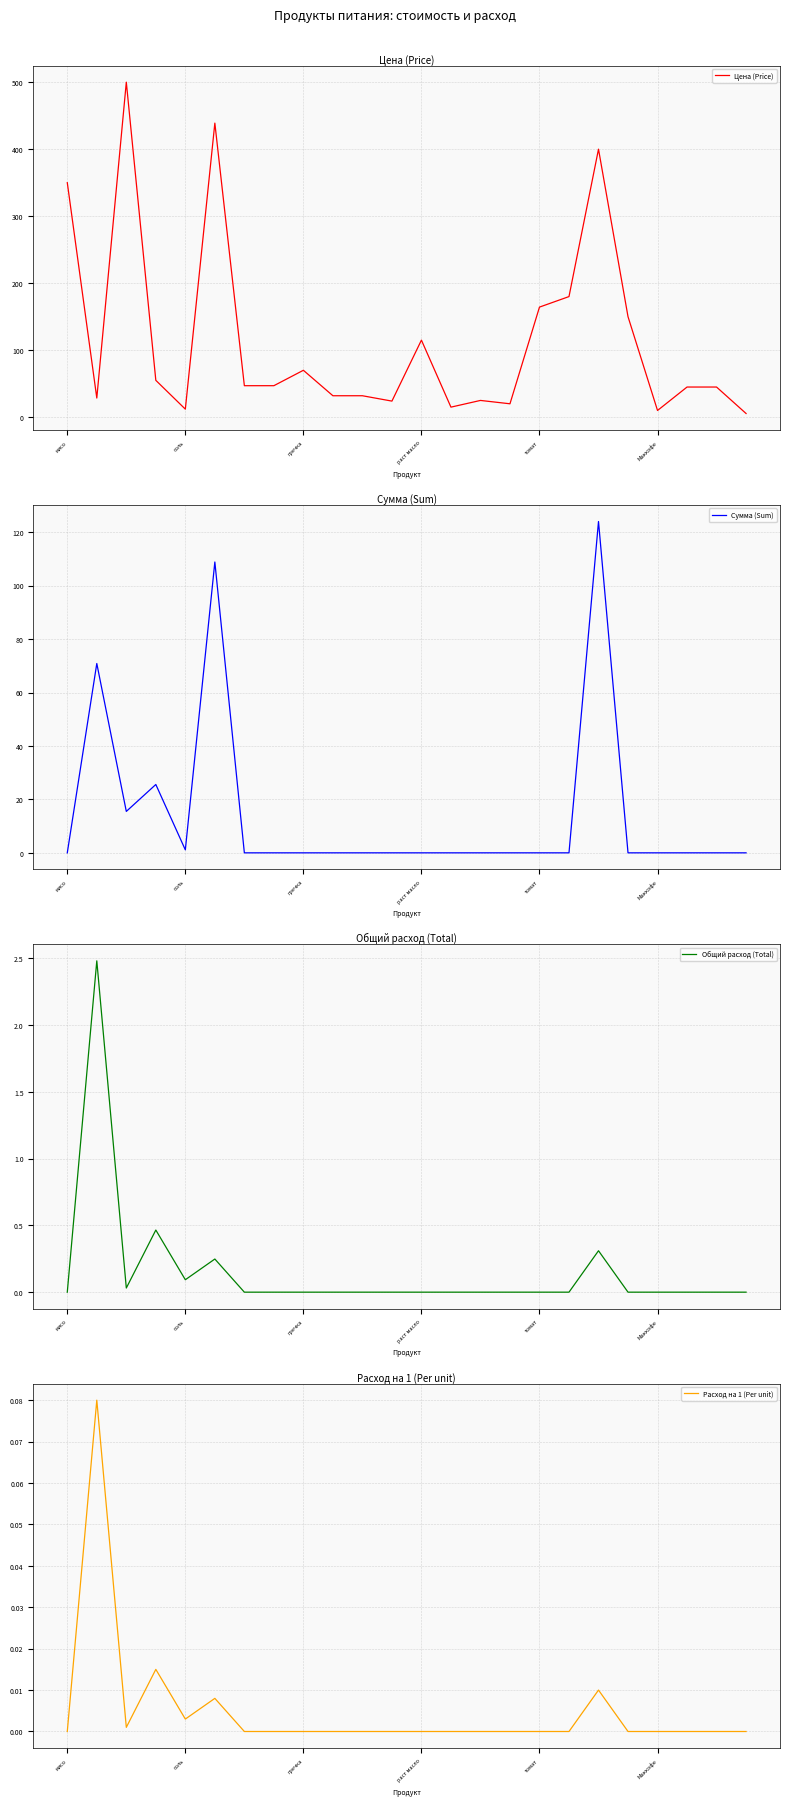

What is the difference between the Цена (Price) values at раст масло and томат?

49.3